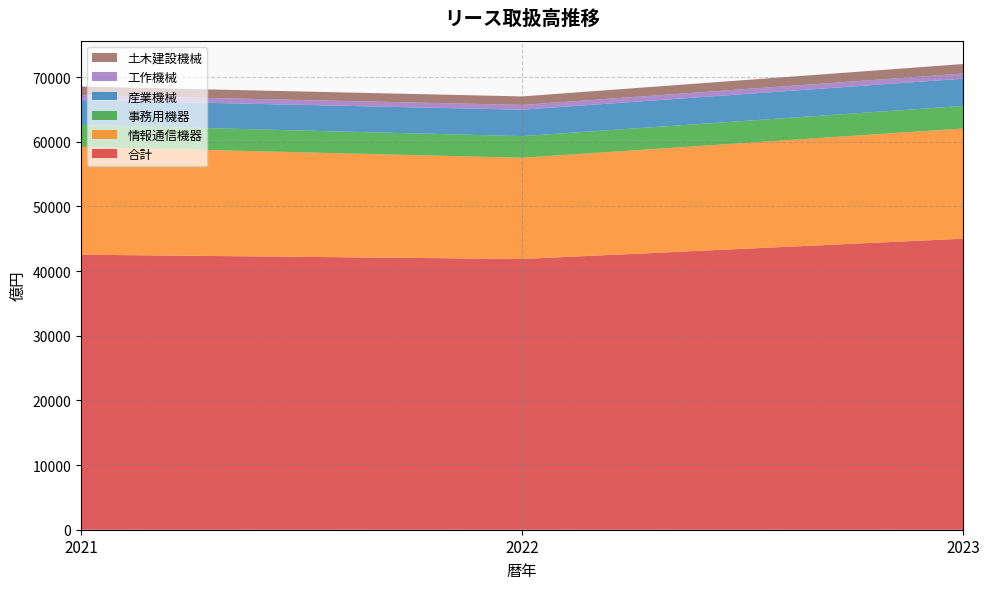

Reading left to right, list all the values displayed in this chart.

合計: 42536	41872	45013
情報通信機器: 16677	15658	17042
事務用機器: 3400	3349	3491
産業機械: 3842	4085	4212
工作機械: 767	742	794
土木建設機械: 1325	1312	1476